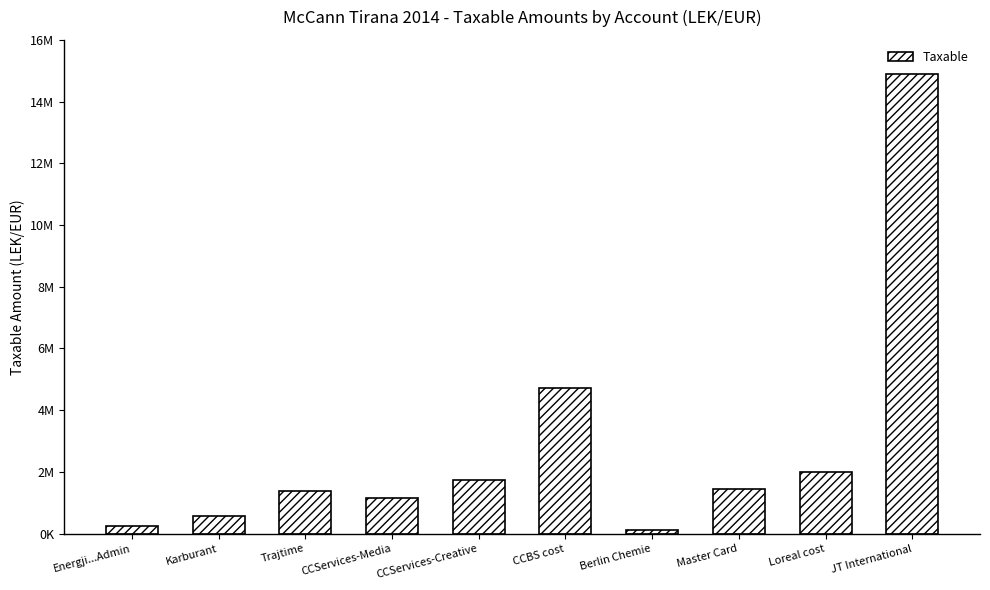

What is the average value?

2824506.0